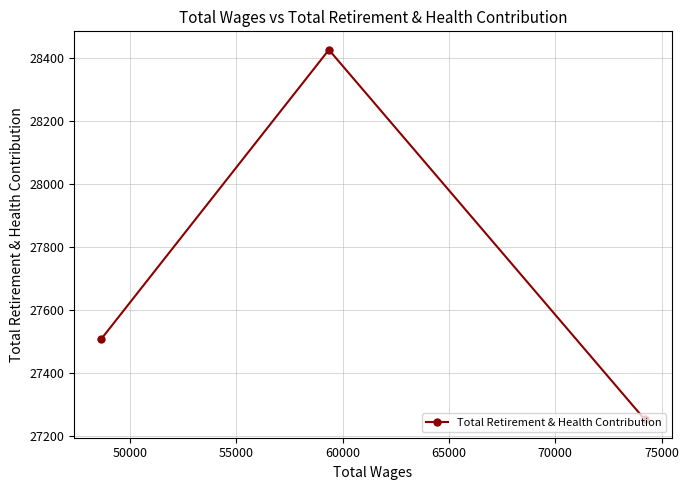

What is the value of the 1st point from the left?

27509